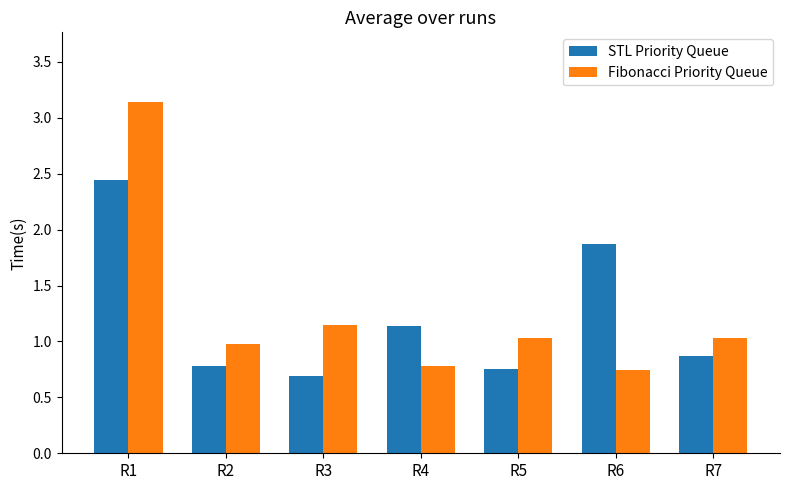

What is the spread (max minus min) of values at R3?

0.5